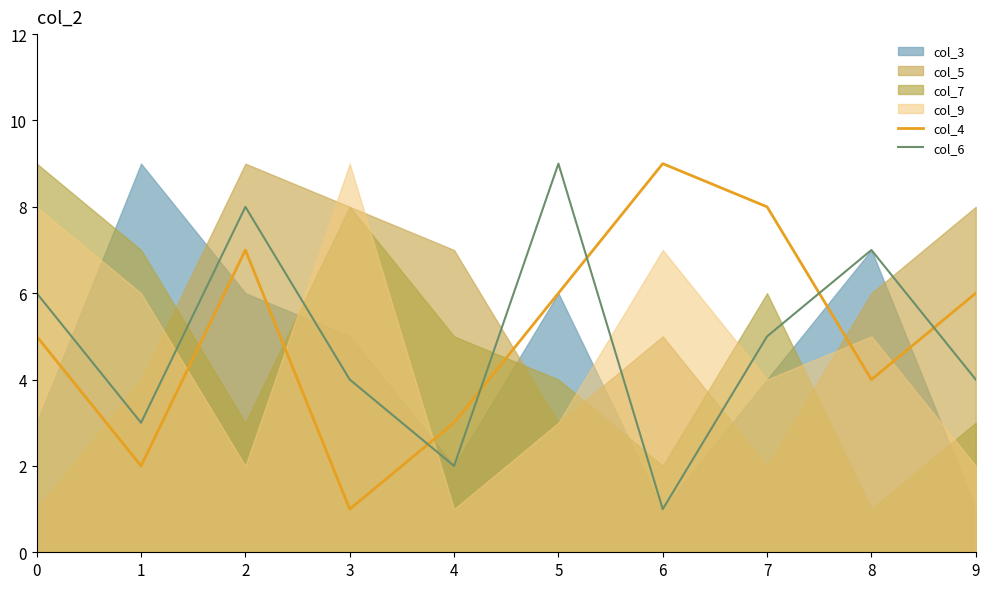

Which category has the lowest value in the col_4 series?

3